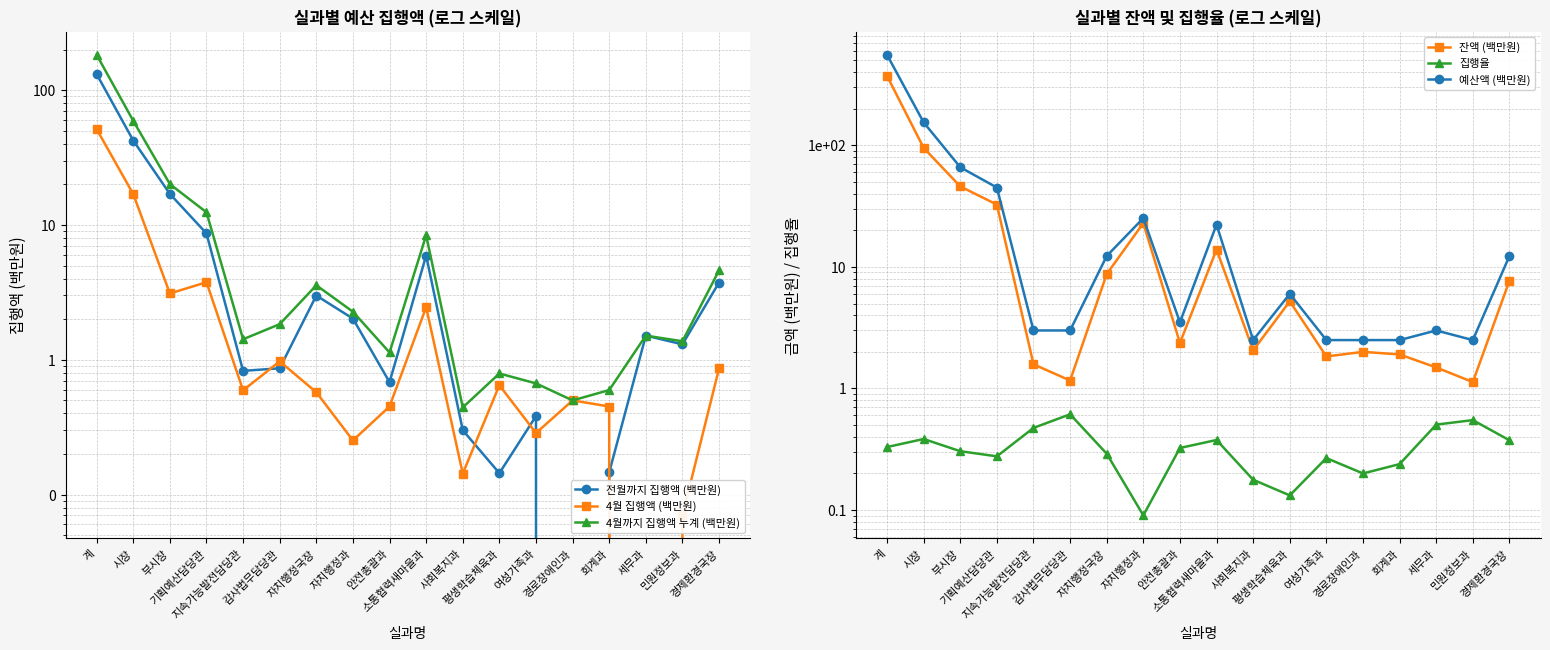

At which label is 4월까지 집행액 누계 (백만원) closest to 91?

시장